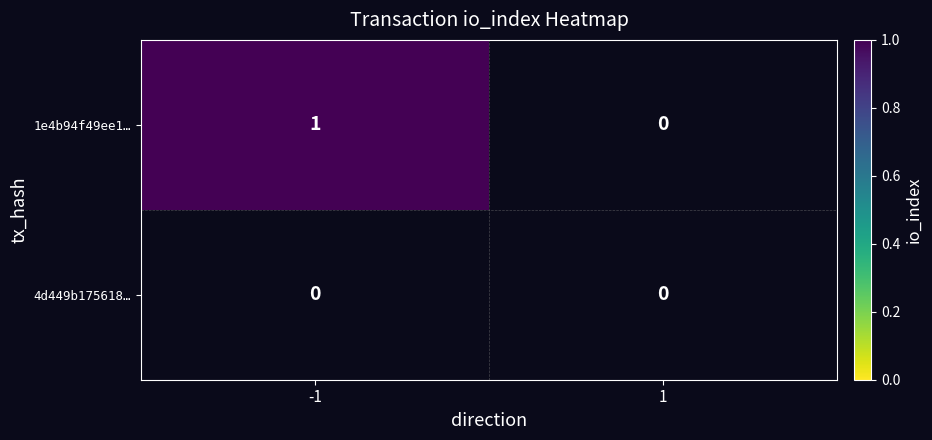

Rank the series by their average value, from lowest to highest.

4d449b17561849de4861374c3aa268f1ed26b10, 1e4b94f49ee162121391442a3aff8dd56bfa932